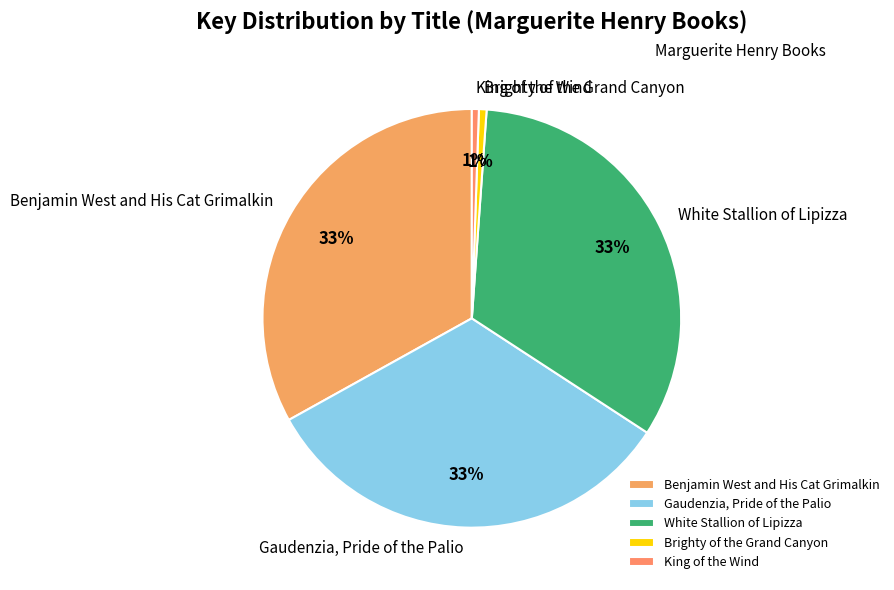

To the nearest percent, what portion does Brighty of the Grand Canyon represent?

1%